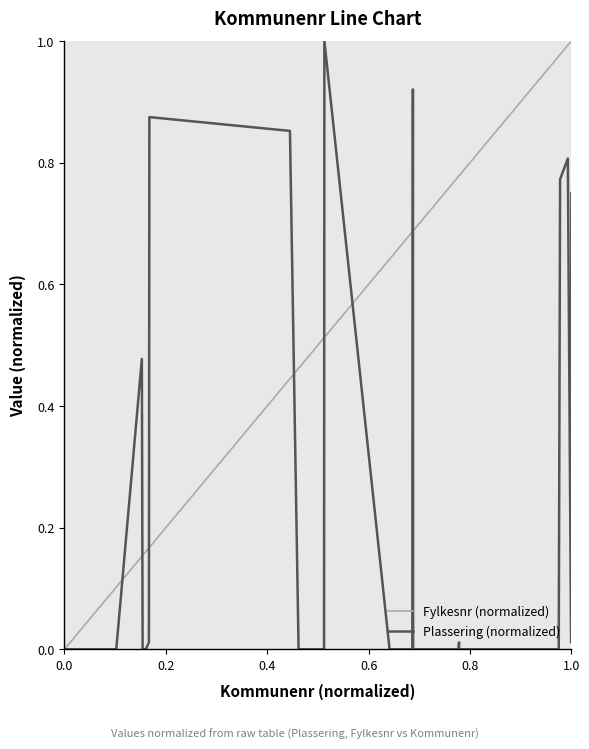

How many intersections are there between Fylkesnr (normalized) and Plassering (normalized)?

8